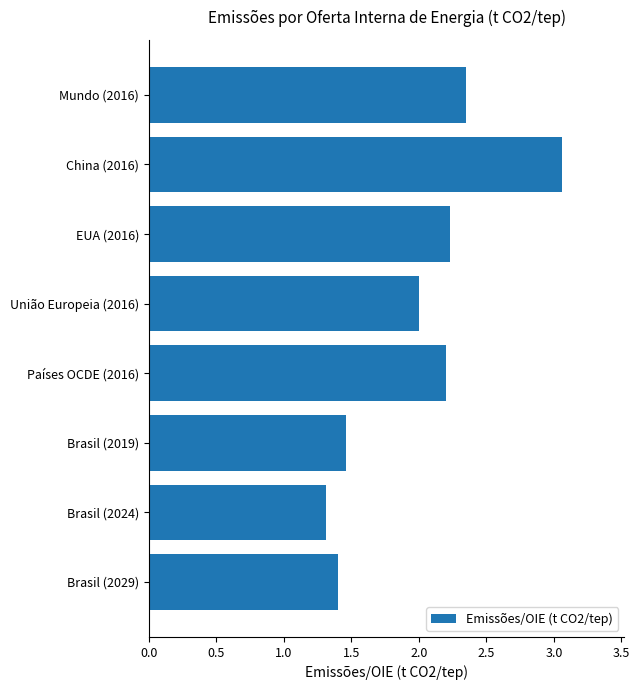

At which label is the value closest to 2?

União Europeia (2016)